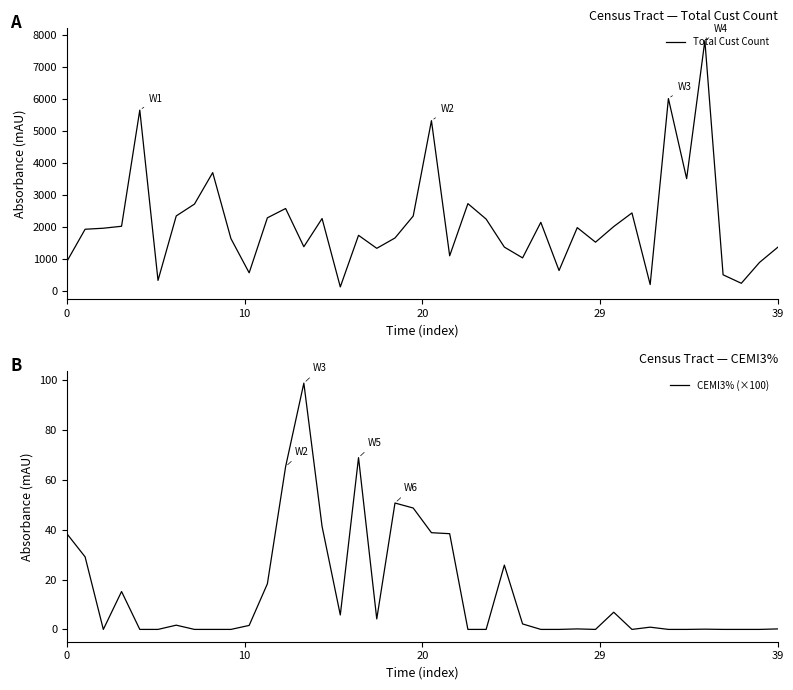

What is the total value across all series at 28?

1986.2